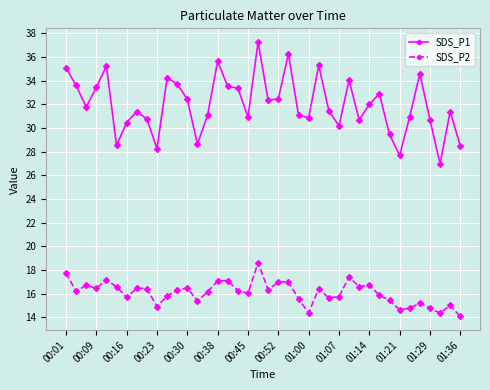

How many series are shown in this chart?

2